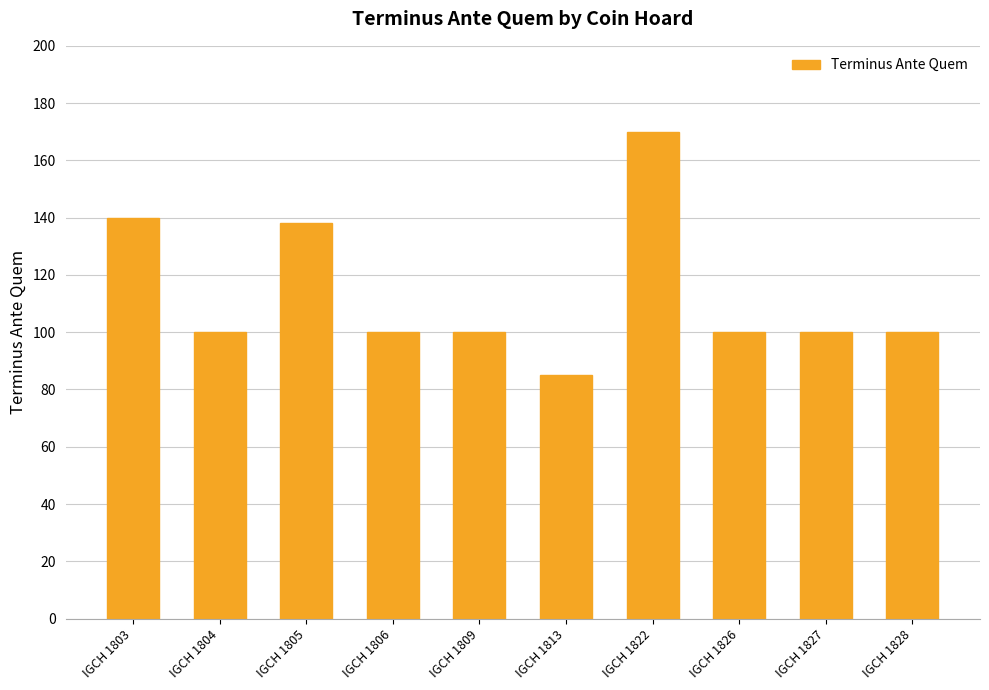

Read the value at IGCH 1804.

100